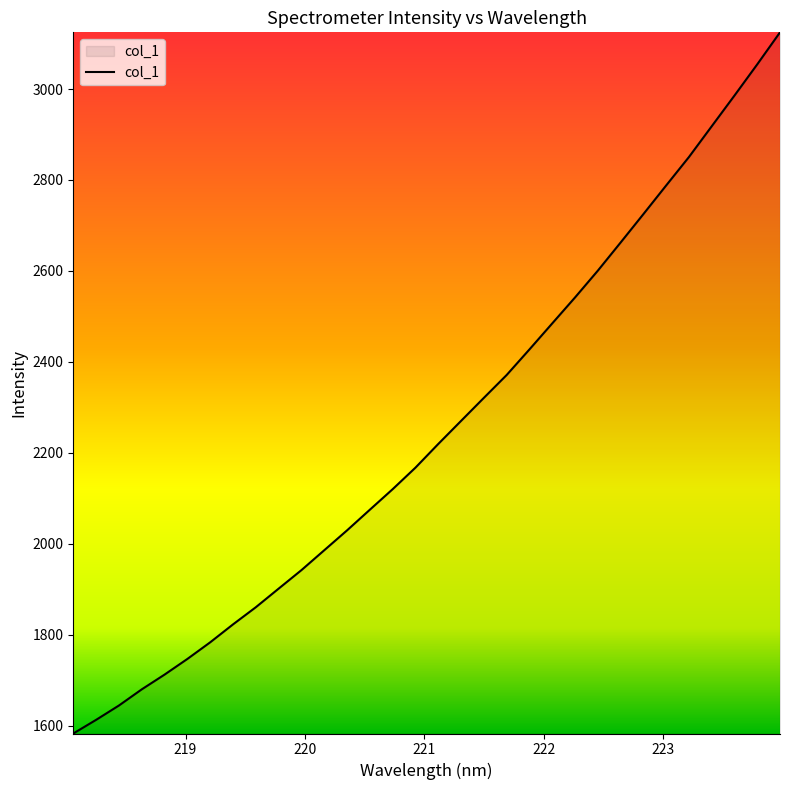

What is the smallest value displayed?

1582.6